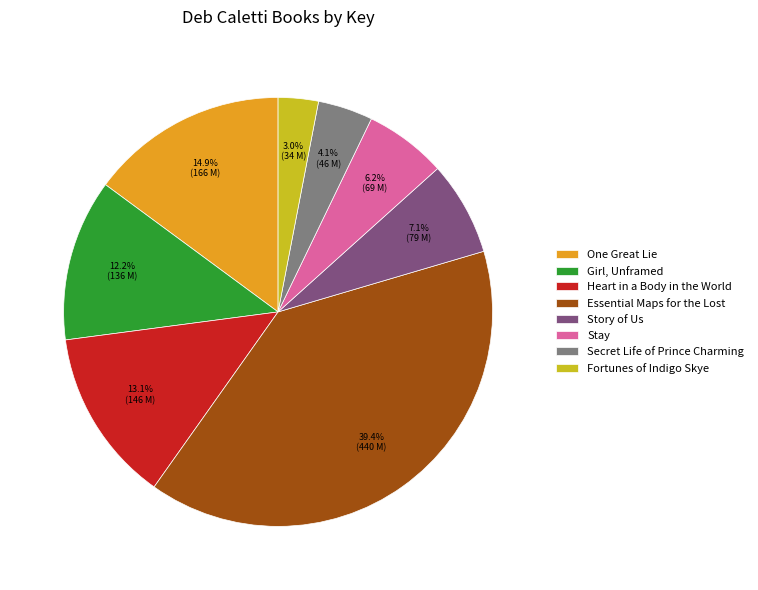

Which category has the biggest portion of the pie?

Essential Maps for the Lost